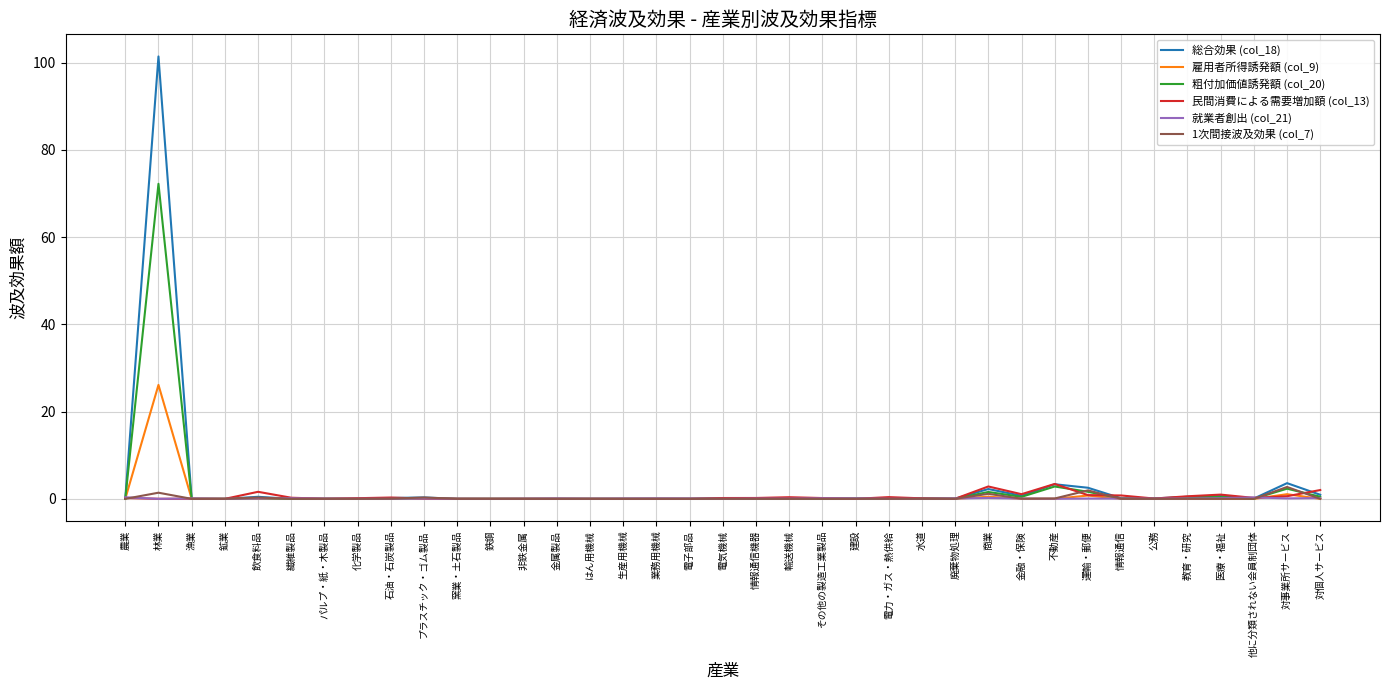

At which category is the sum across all series the highest?

林業